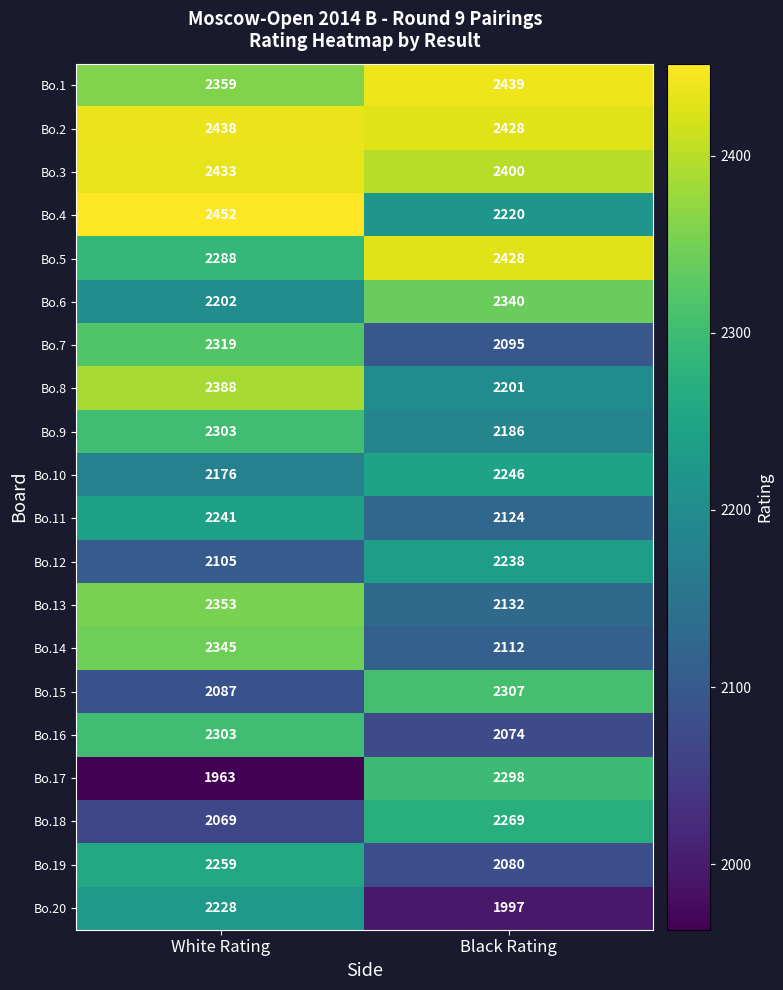

Is it true that Bo.16 equals 3281 at Black Rating?

False